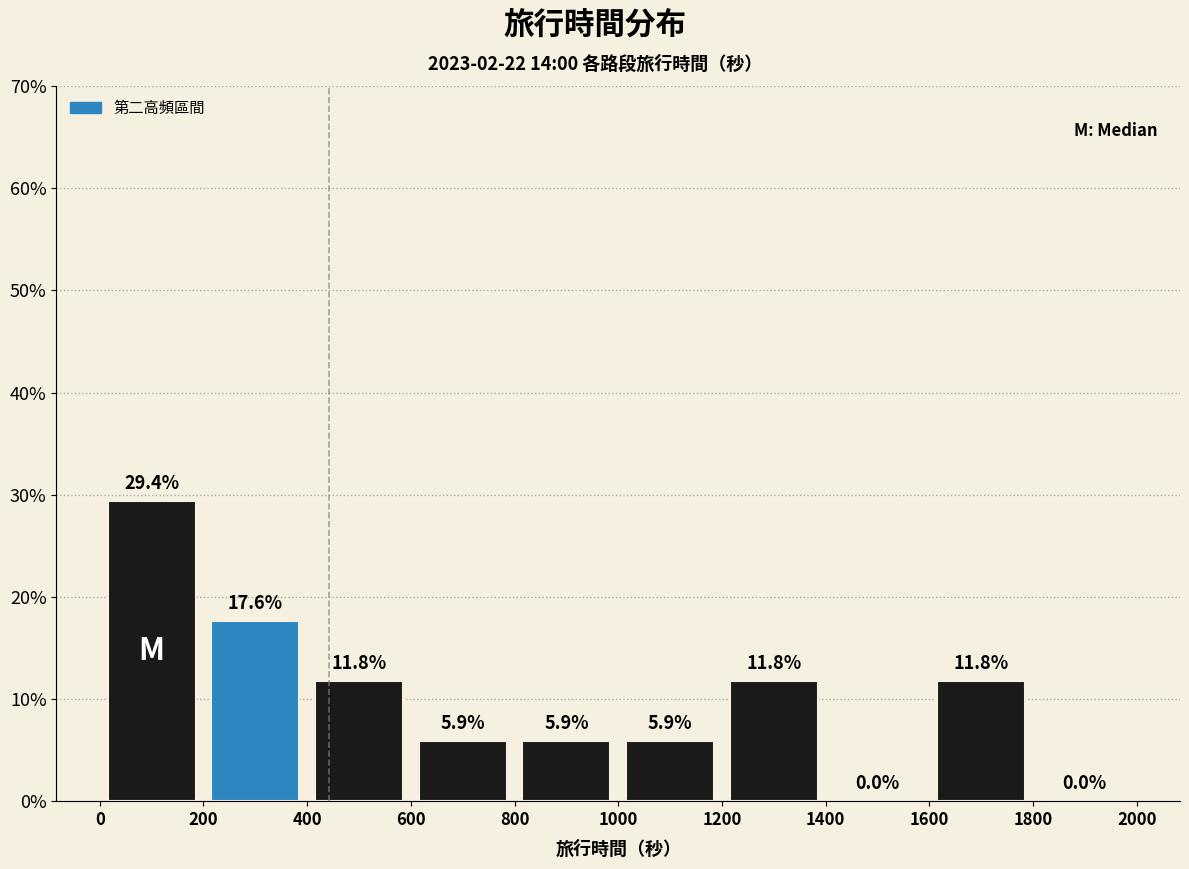

Reading left to right, list every bar in this chart as the range it spans on the x-axis followed by its height.

0 to 200: 29.4
200 to 400: 17.6
400 to 600: 11.8
600 to 800: 5.9
800 to 1000: 5.9
1000 to 1200: 5.9
1200 to 1400: 11.8
1400 to 1600: 0.0
1600 to 1800: 11.8
1800 to 2000: 0.0